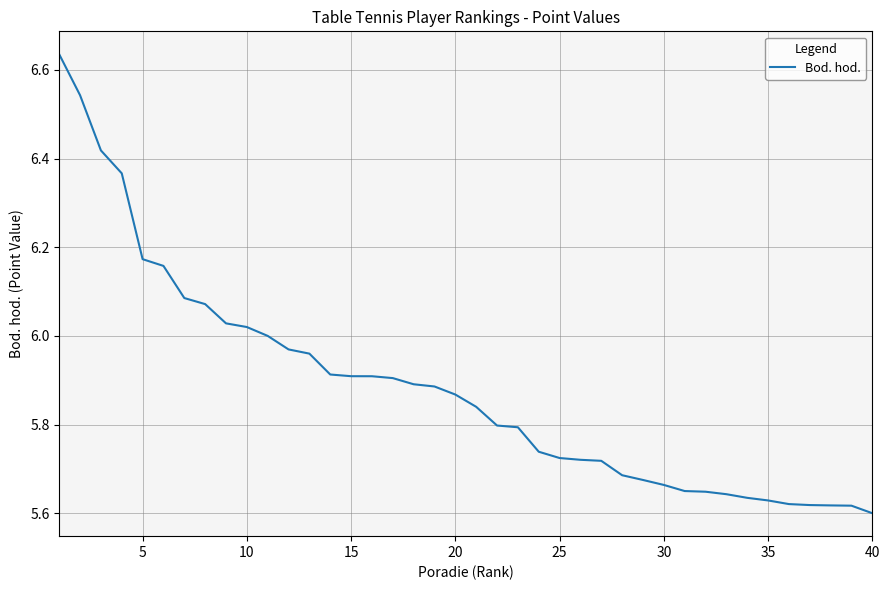

What is the difference between the maximum and minimum values?

1.0